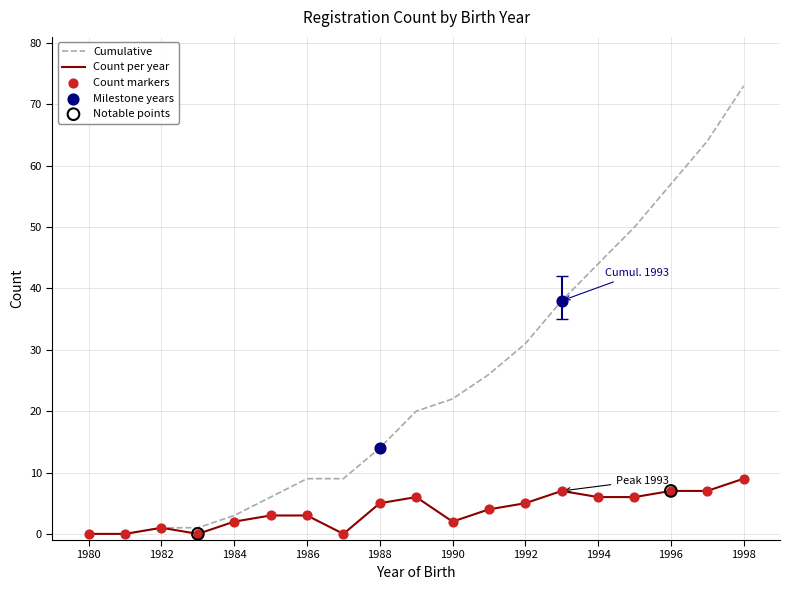

At how many categories does at least one series exceed 11?

11